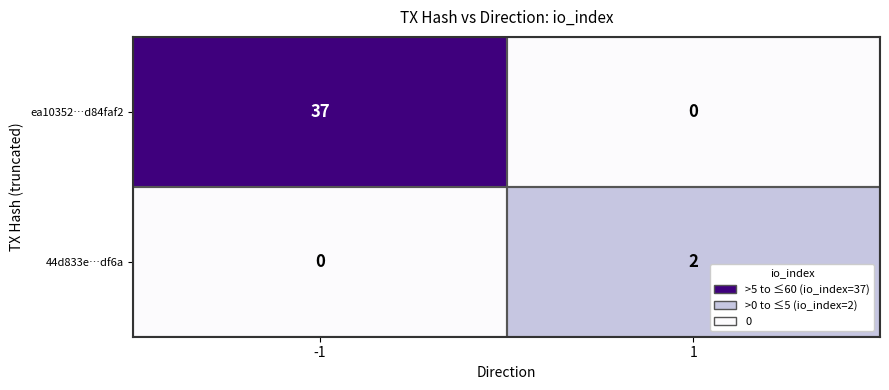

The ea10352…d84faf2 series shows 37 at -1. True or false?

True